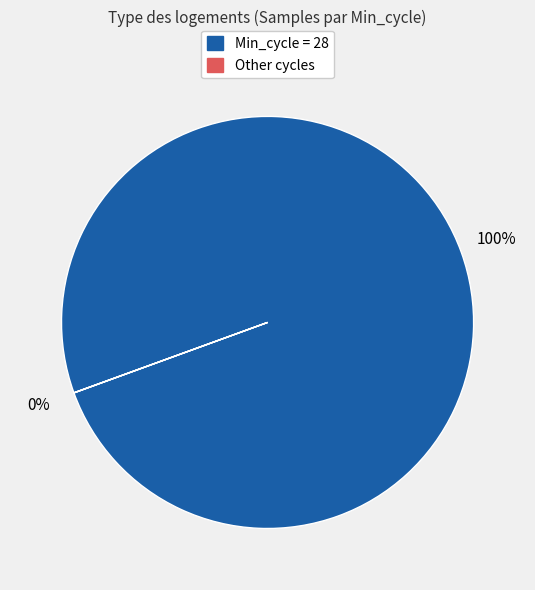

True or false: 22 accounts for 1% of the total.

False